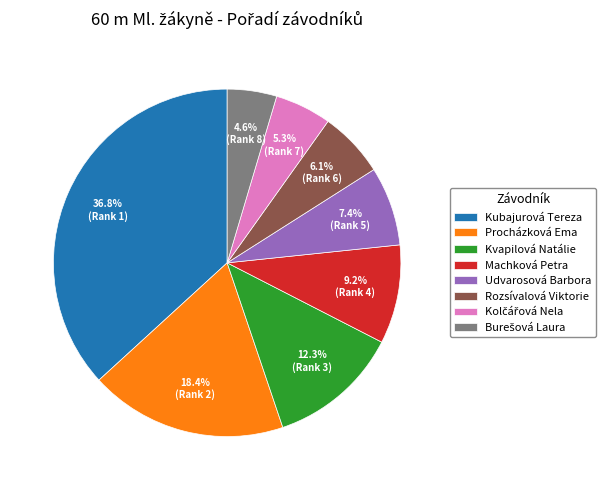

How many slices are in this pie chart?

8